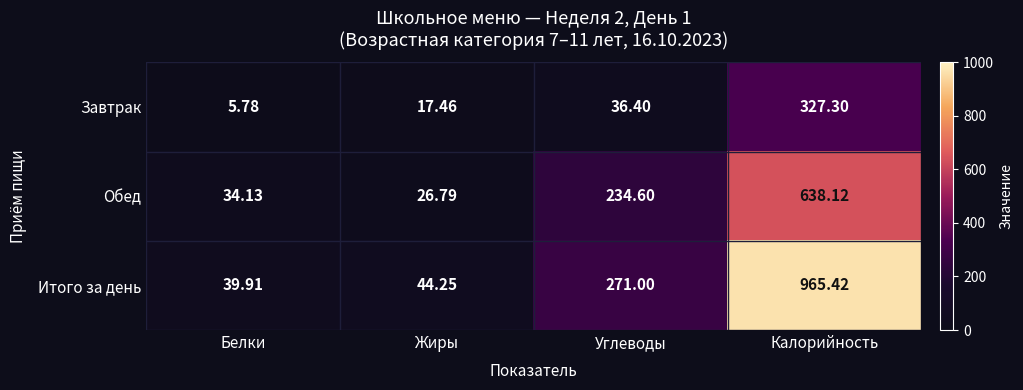

Which series changed the most between Белки and Жиры?

Завтрак